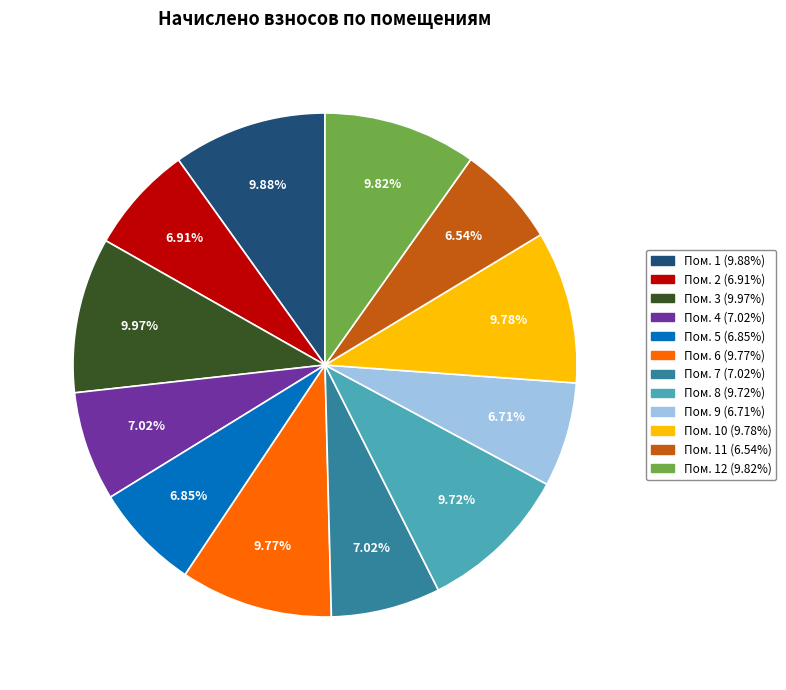

Does any single category account for the majority?

No